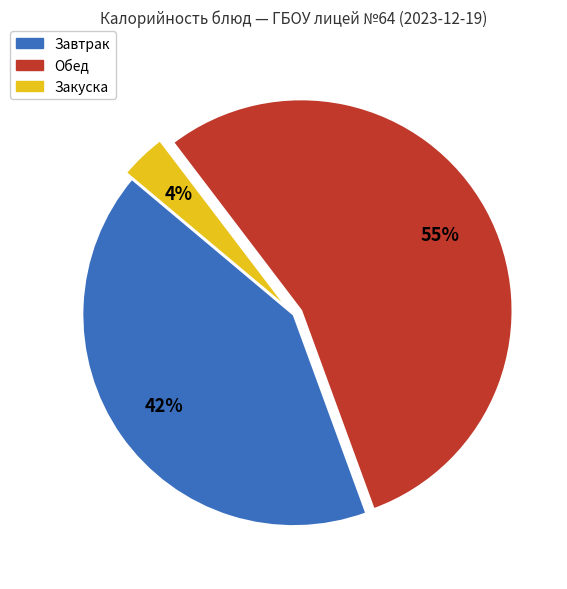

How many slices are in this pie chart?

3